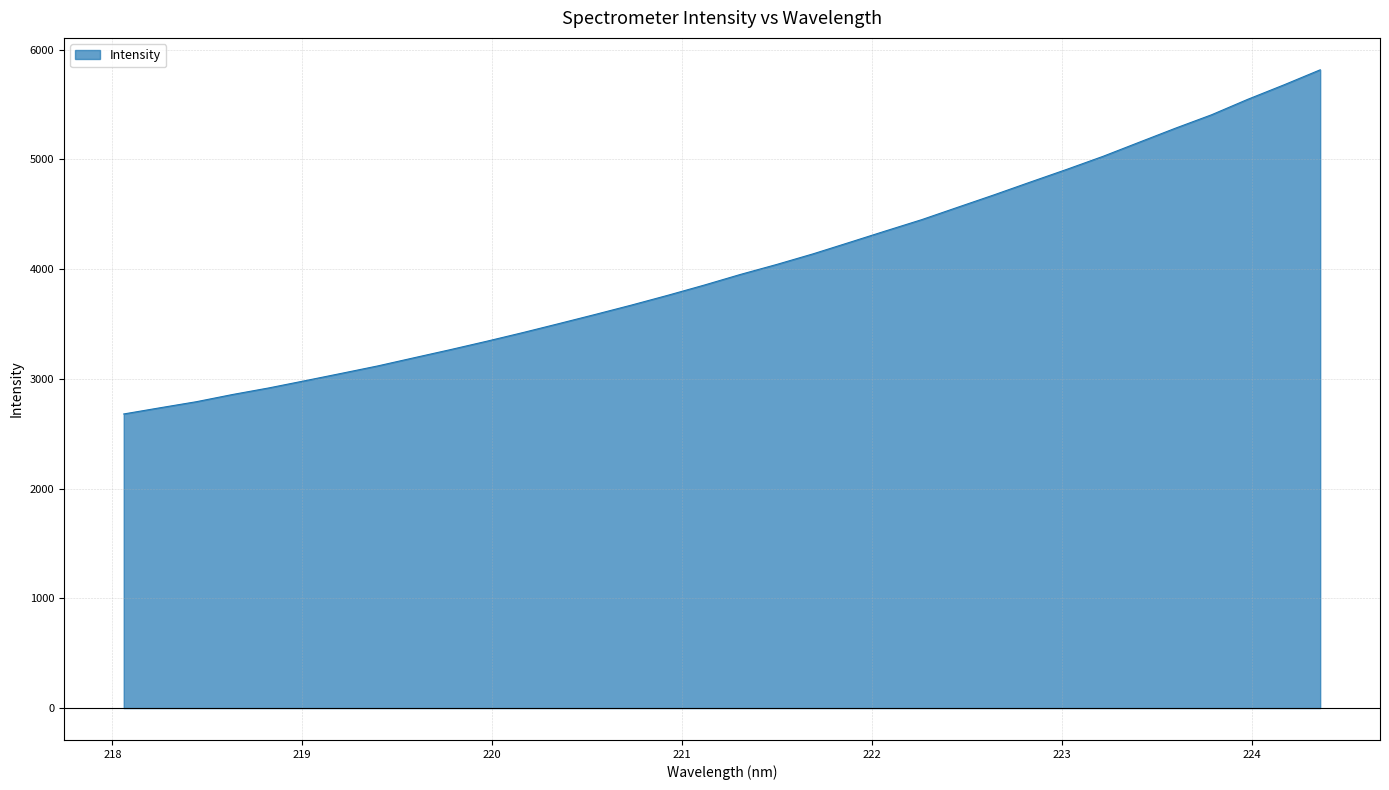

What is the difference between the maximum and minimum values?

3136.6